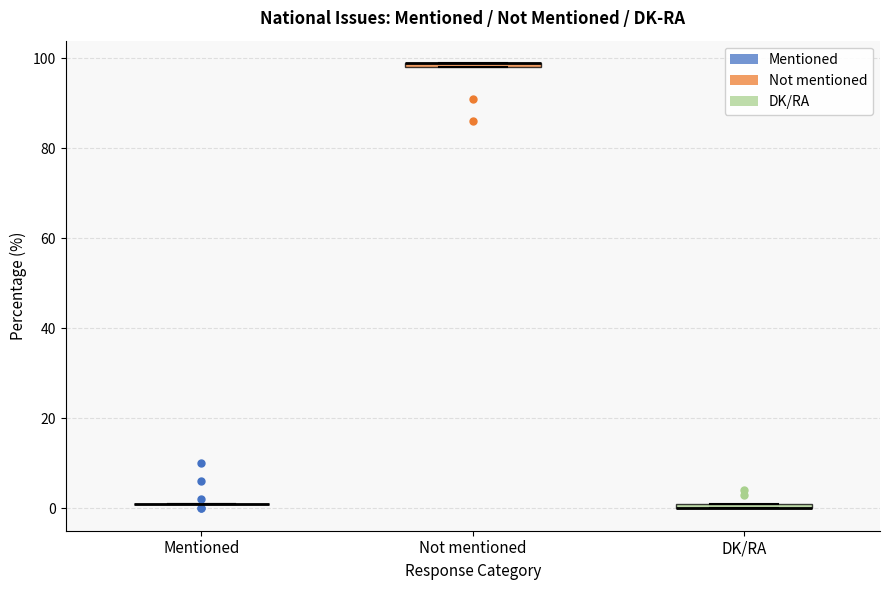

Where is the lower edge of the box for DK/RA on the y-axis? The values are not printed on the chart, so give them approximately, as read against the axis.

0